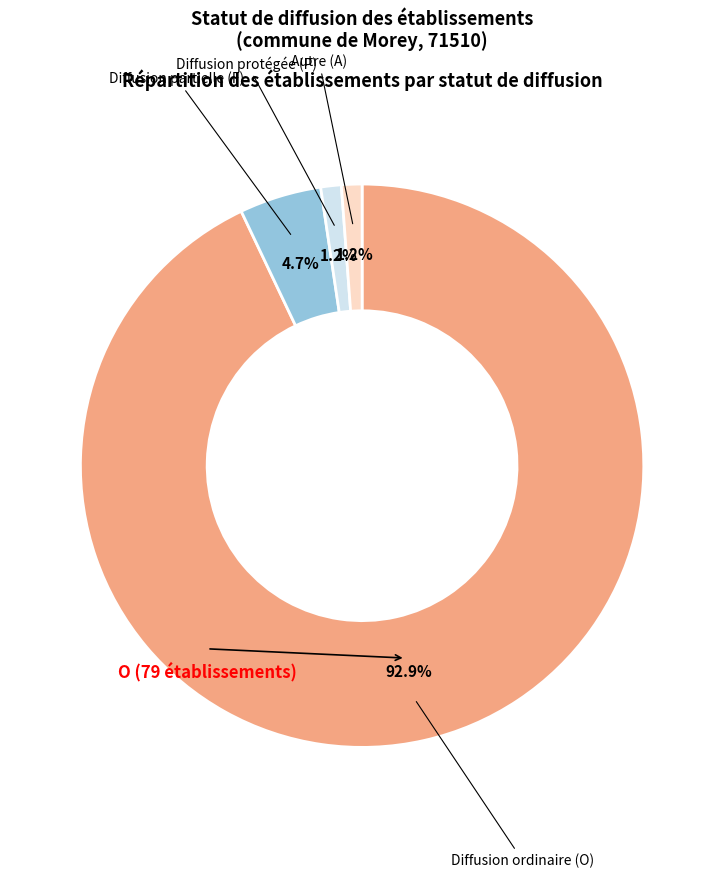

Count the number of slices in the pie.

4